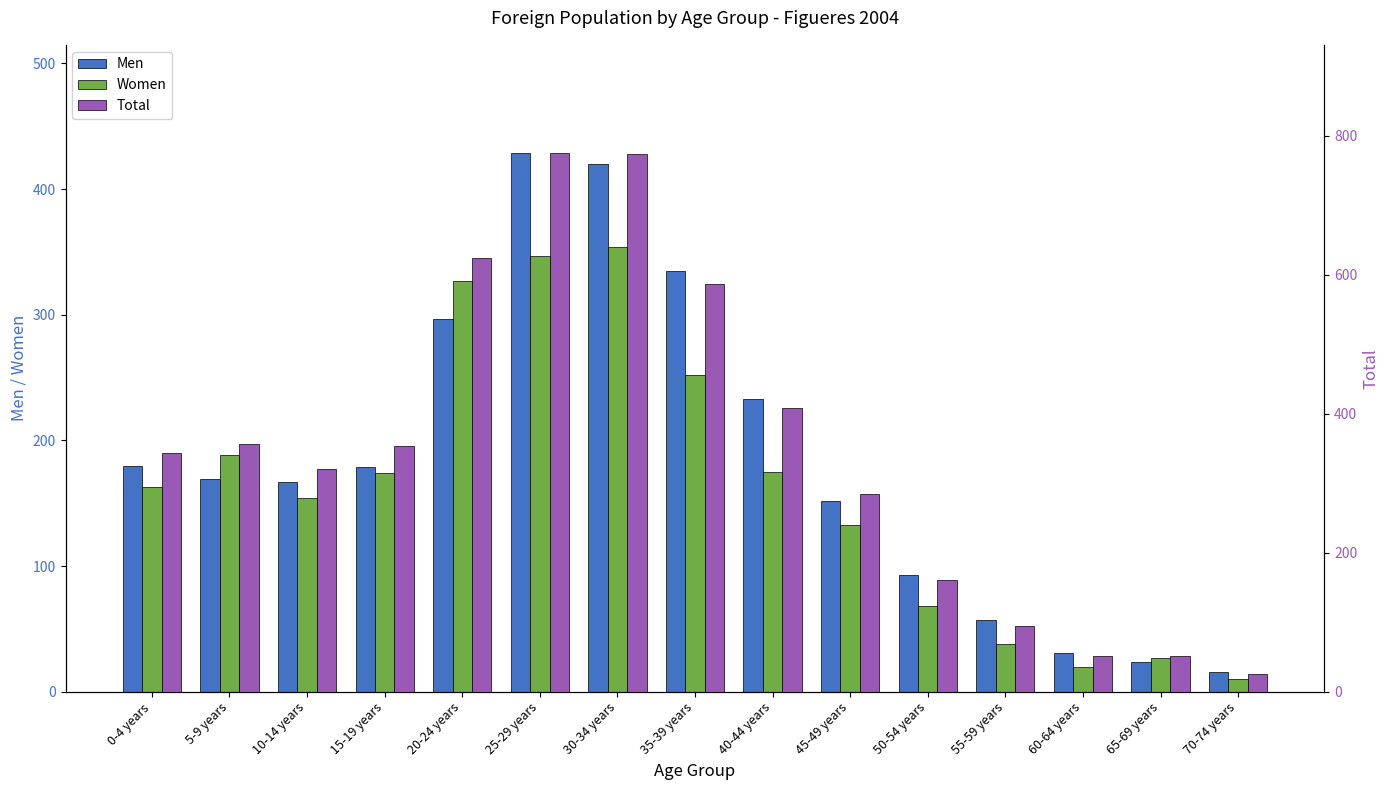

Is it true that Total equals 353 at 15-19 years?

True